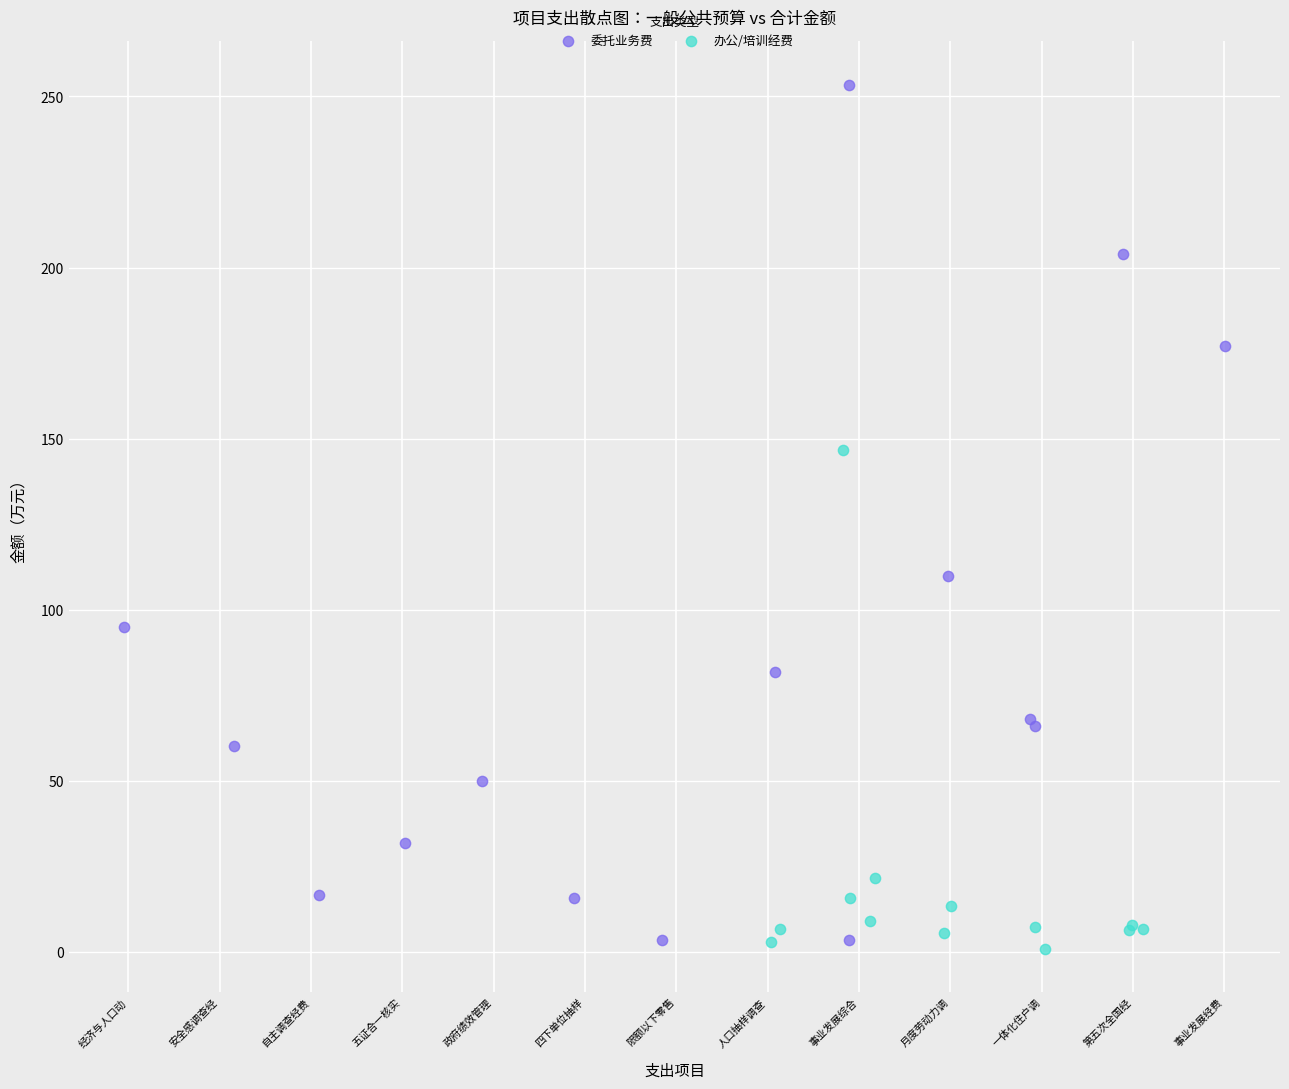

Which series has the widest spread of Y values?

委托业务费